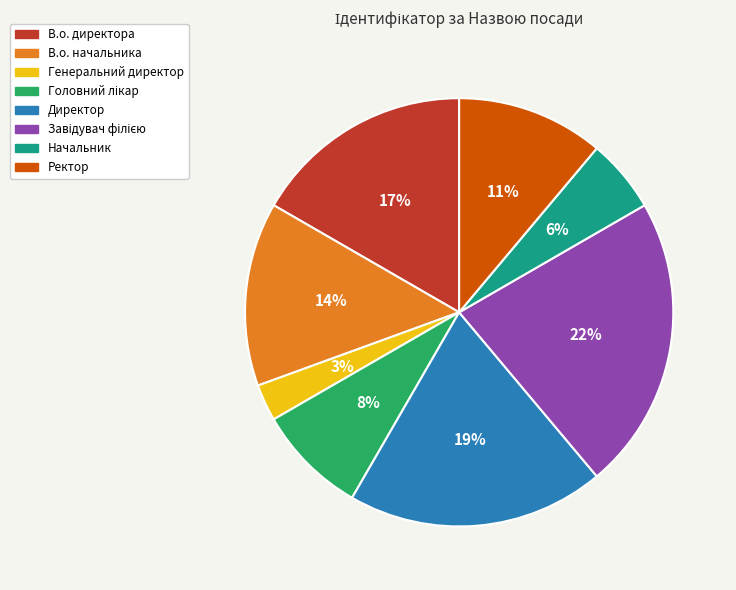

To the nearest percent, what portion does В.о. начальника represent?

14%